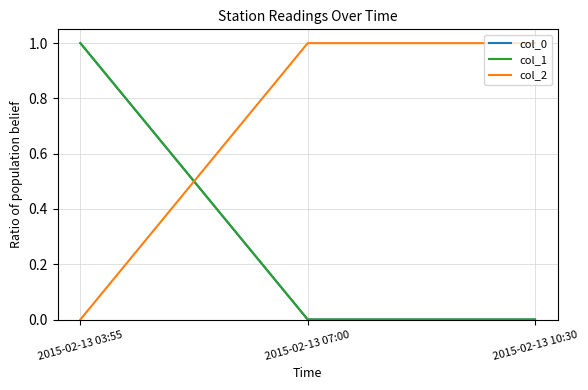

At how many categories does at least one series exceed 0?

3